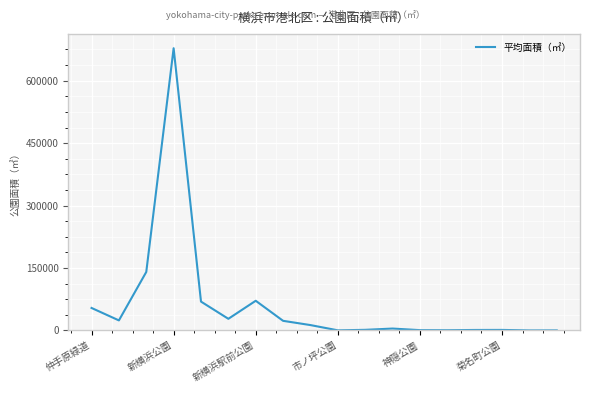

What is the greatest value displayed?

677992